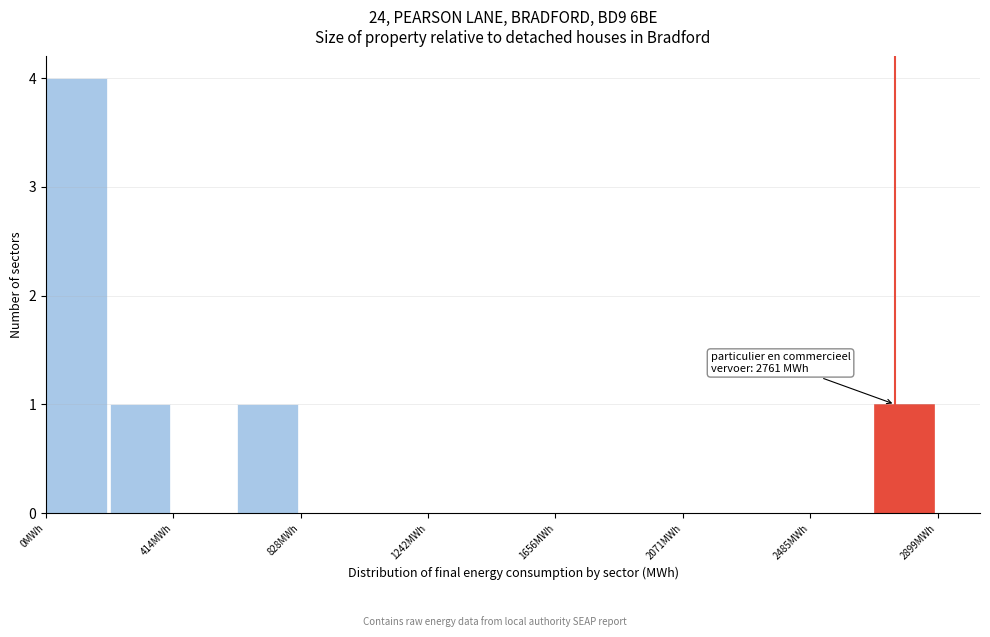

Over which range of the x-axis is the bar tallest?

0 to 200